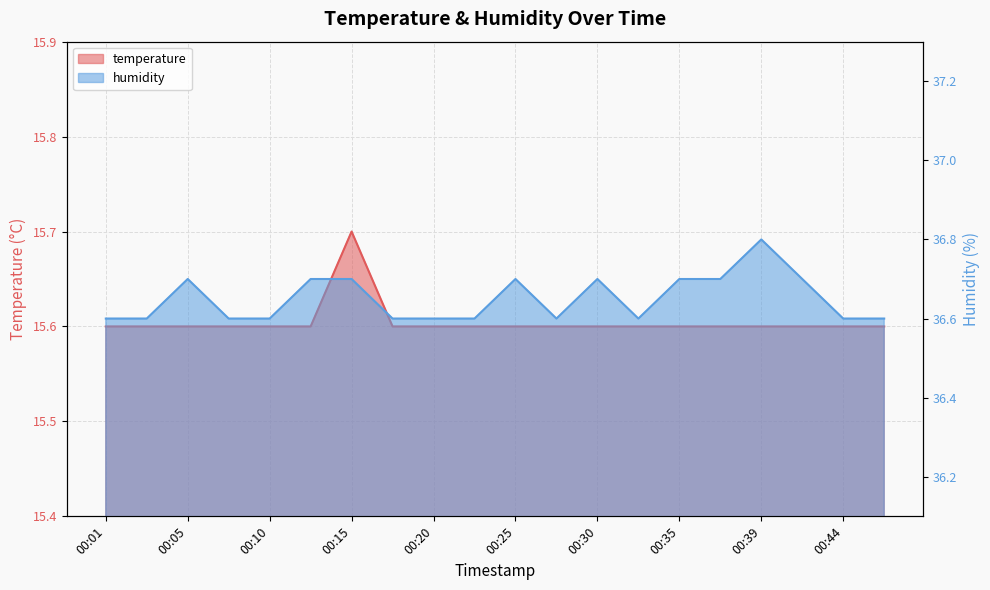

At which category is the sum across all series the highest?

00:15